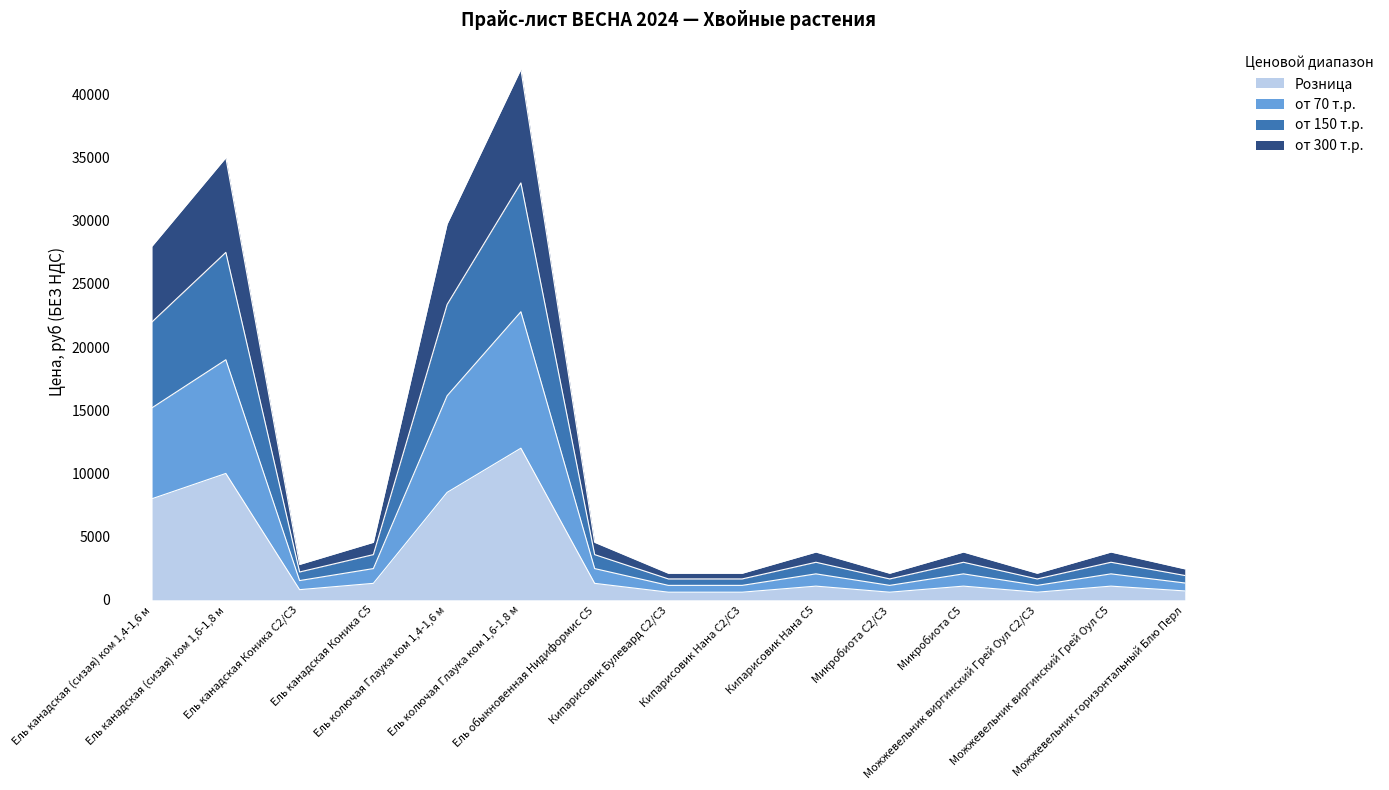

At which category does Розница reach its first local peak?

Ель канадская (сизая) ком 1,6-1,8 м